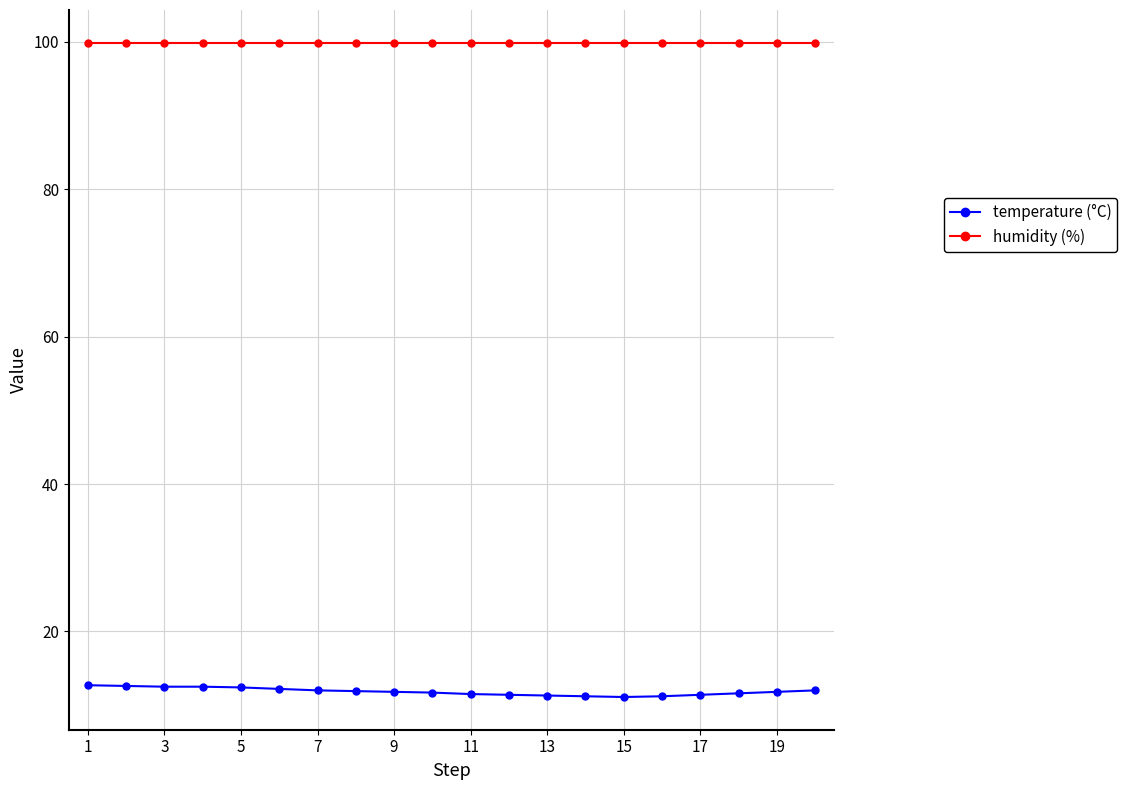

What is the smallest value displayed?

11.1